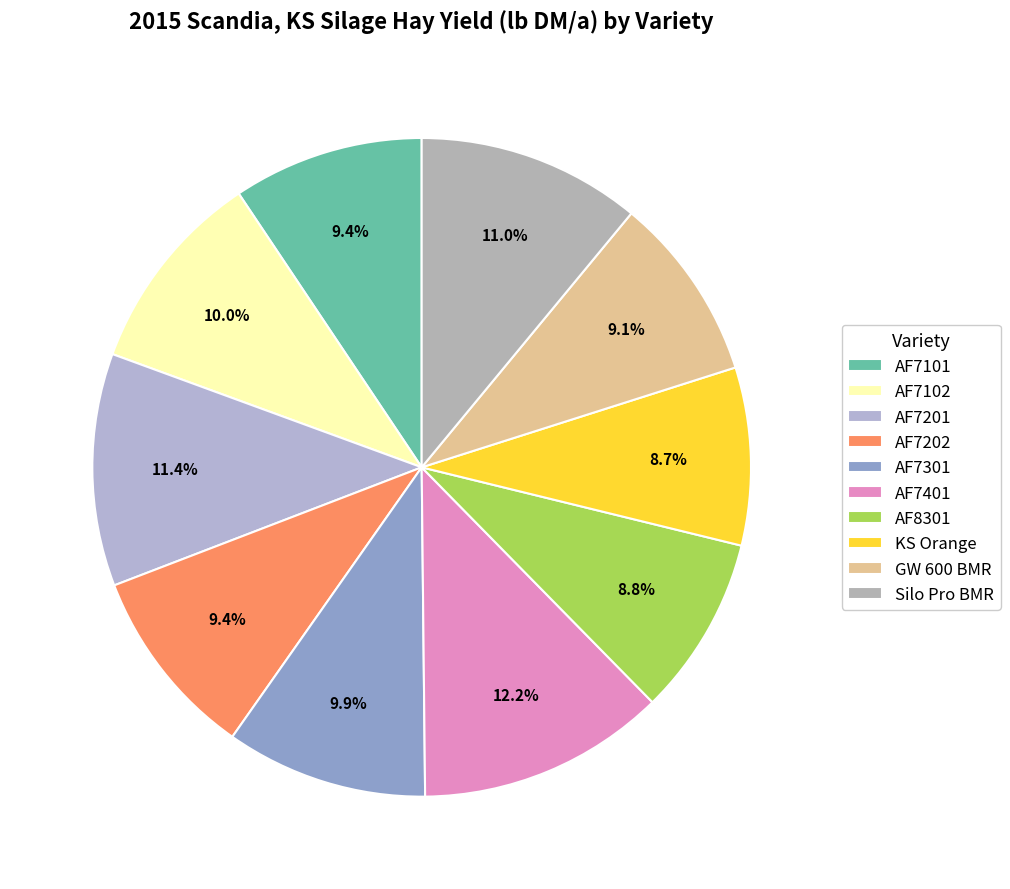

Is there any slice that represents more than half of the pie?

No